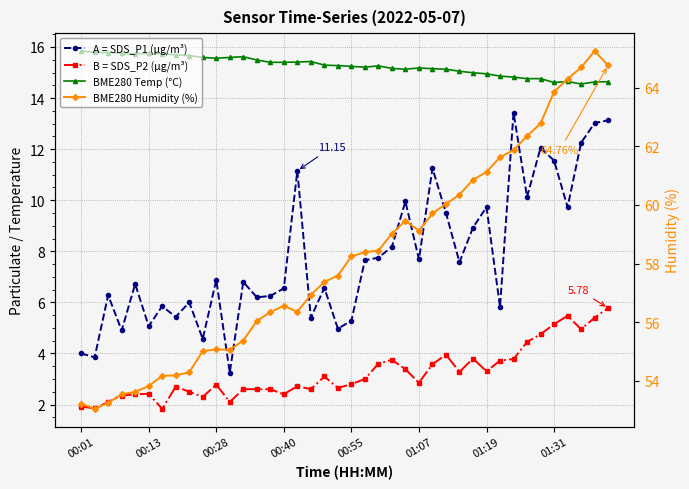

Which series has the largest range (max minus min)?

BME280 Humidity (%)